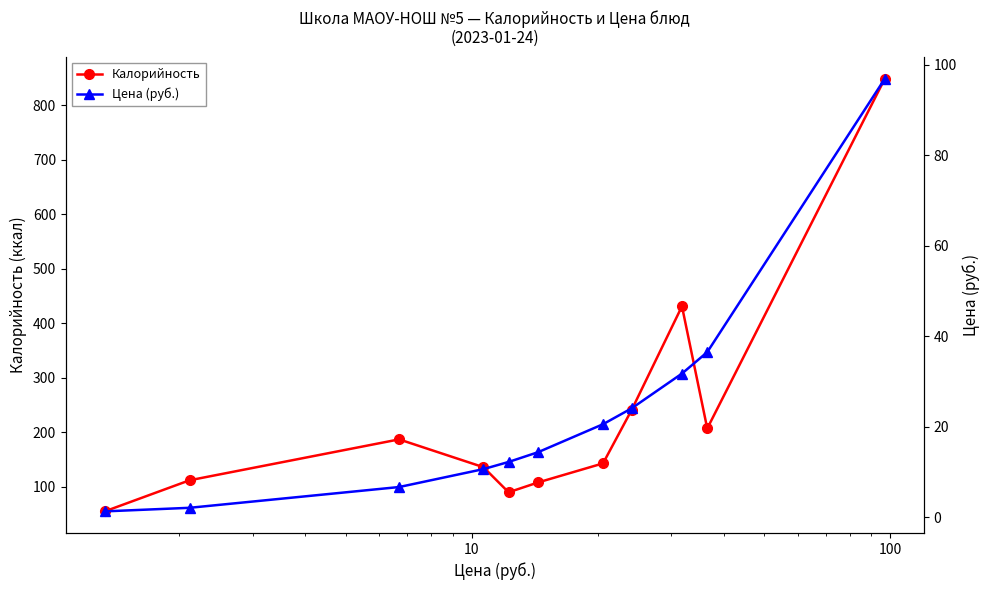

Reading left to right, what are all the values shown in this chart?

Калорийность: 55.0	112.0	187.0	136.0	90.0	108.0	143.0	241.0	431.0	207.0	848.0
Цена (руб.): 1.3	2.1	6.7	10.7	12.2	14.4	20.6	24.1	31.8	36.5	96.9